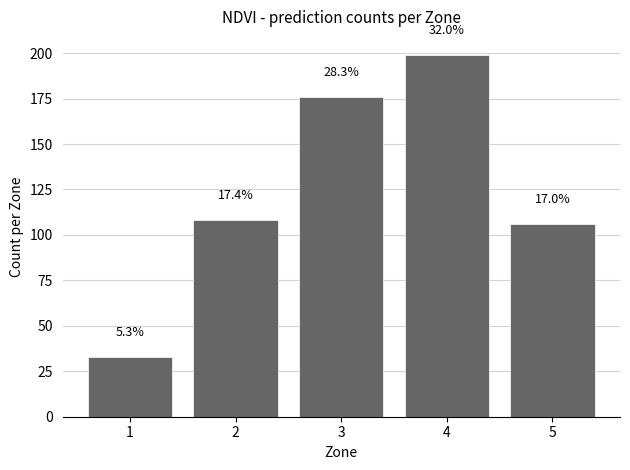

What is the value of the 4th bar from the left?

199